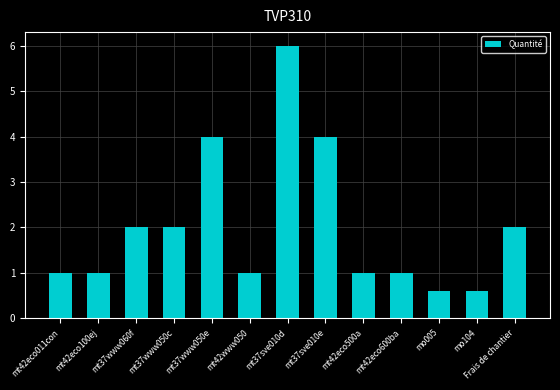

What is the approximate value at mt42eco011con?

1.0